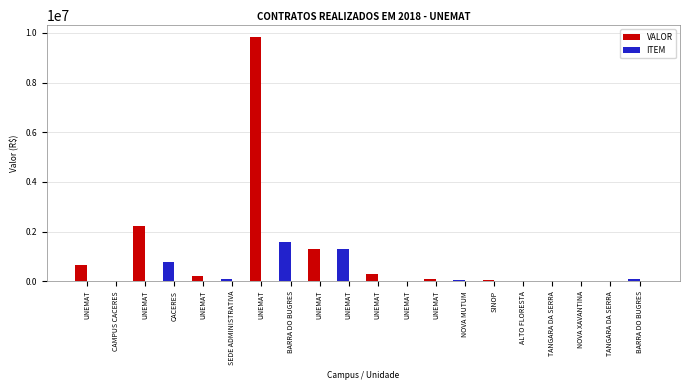

Which series has the largest total across all categories?

VALOR